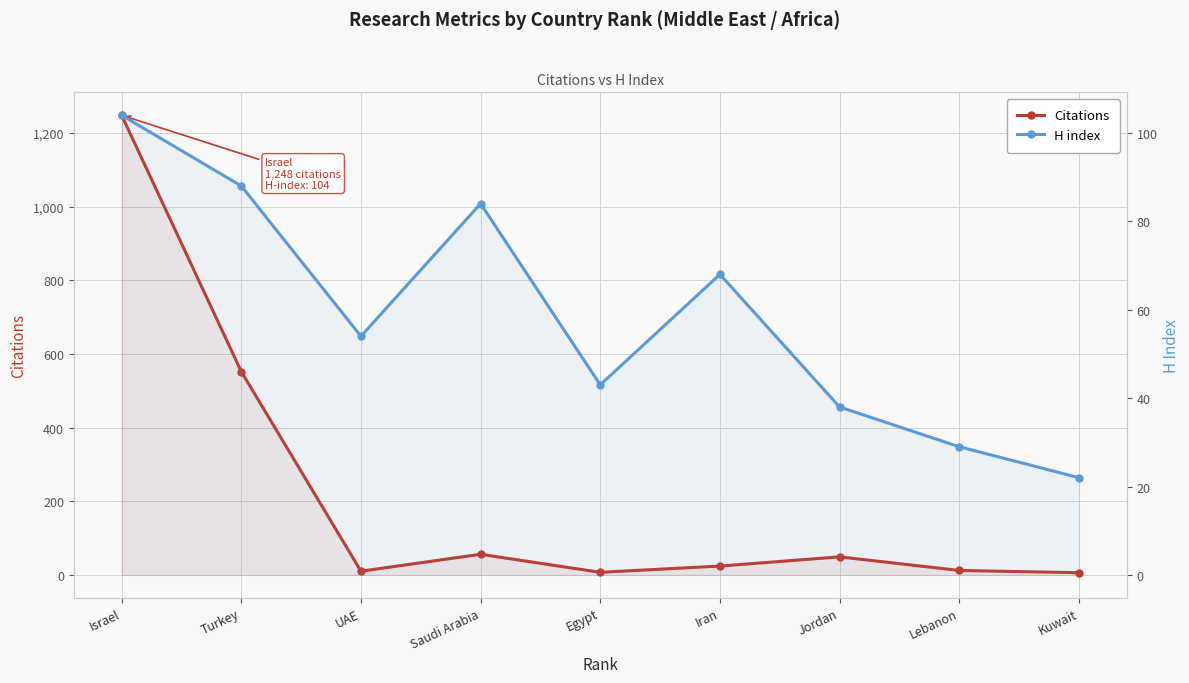

The H index series shows 132 at Turkey. True or false?

False